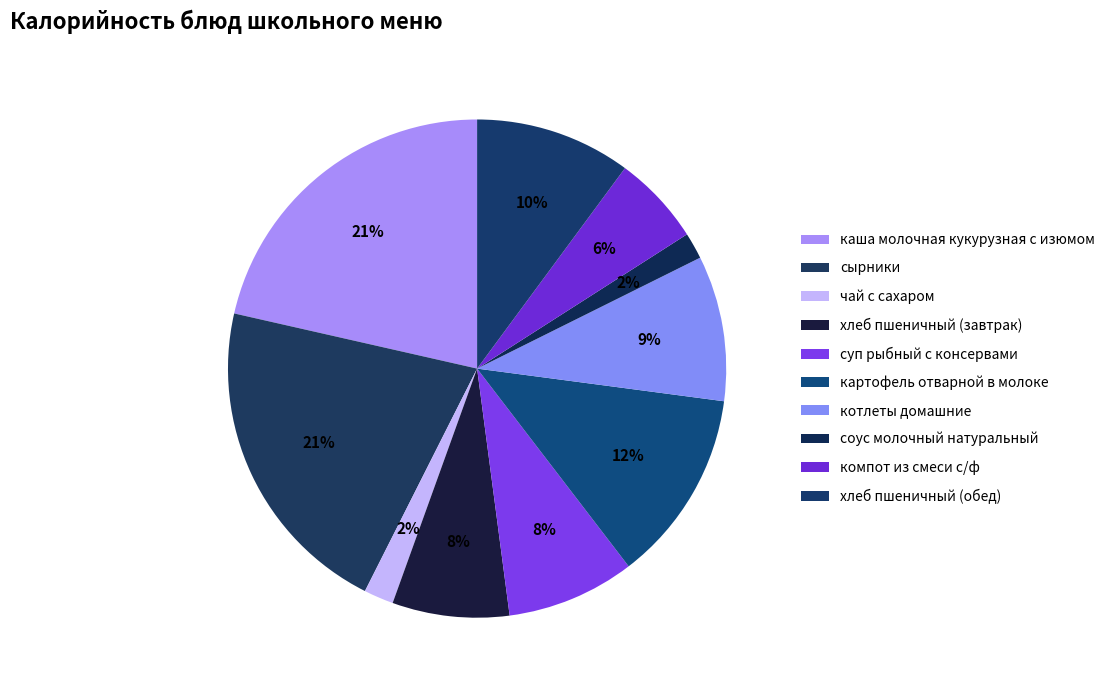

What is the ratio of the value at хлеб пшеничный (обед) to the value at каша молочная кукурузная с изюмом?

0.5